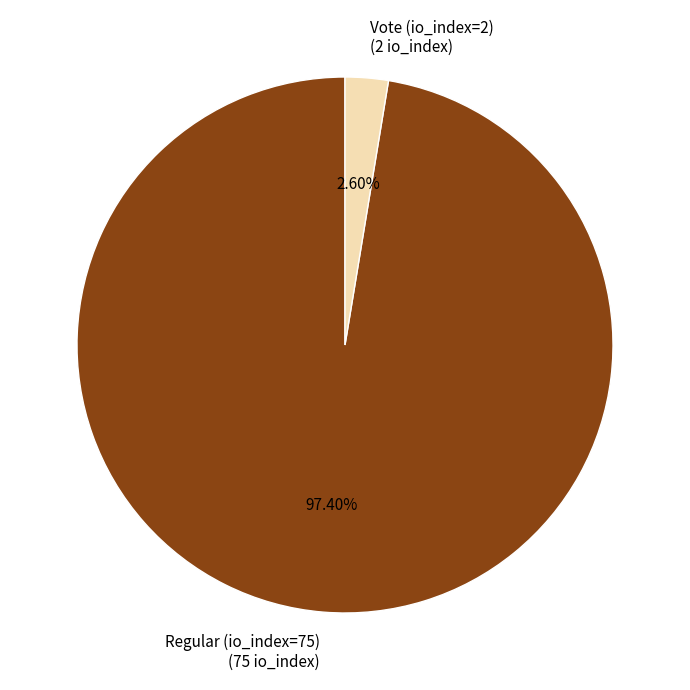

How much of the chart is everything except Regular (io_index=75)?

2.6%